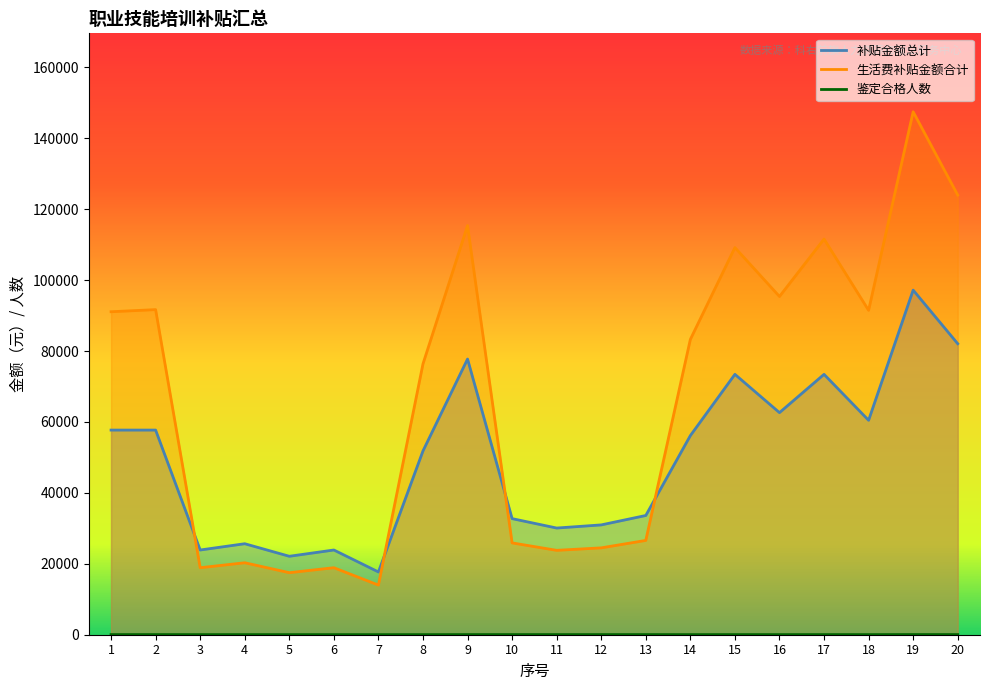

How many categories are shown in the chart?

20